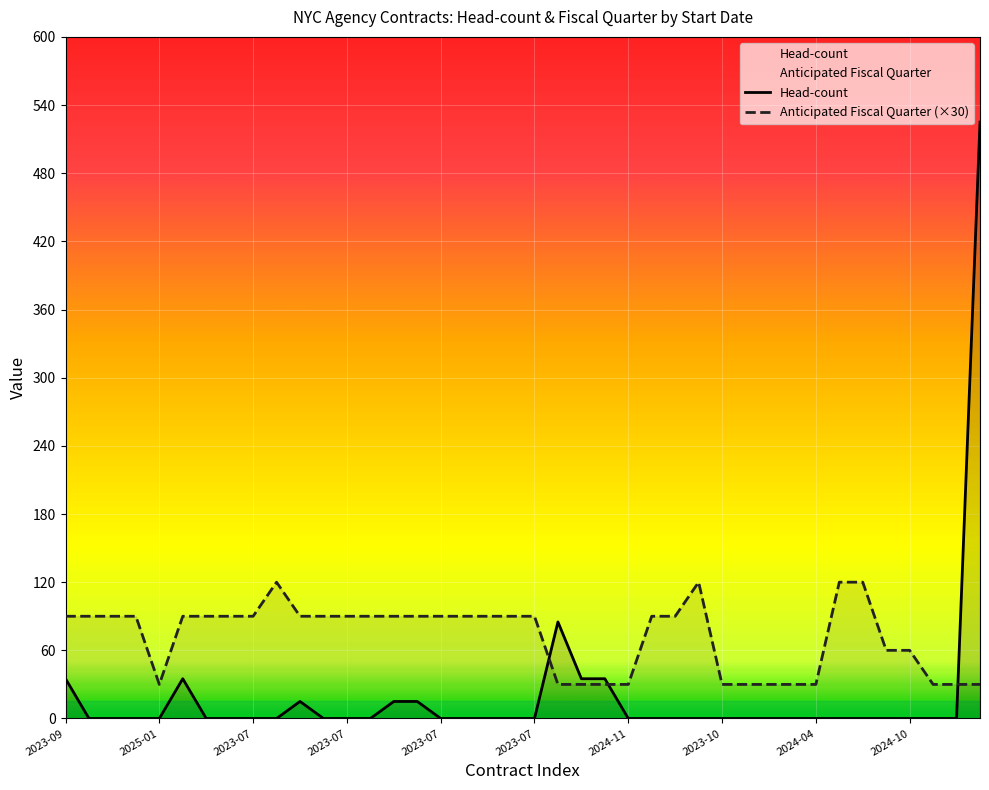

How many lines are shown in the chart?

2